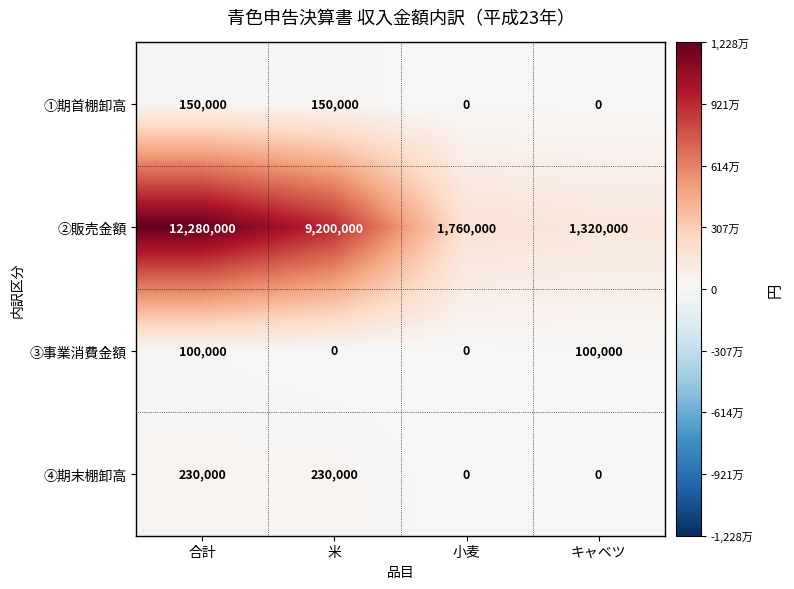

Between 合計 and 米, which series saw the biggest shift?

②販売金額